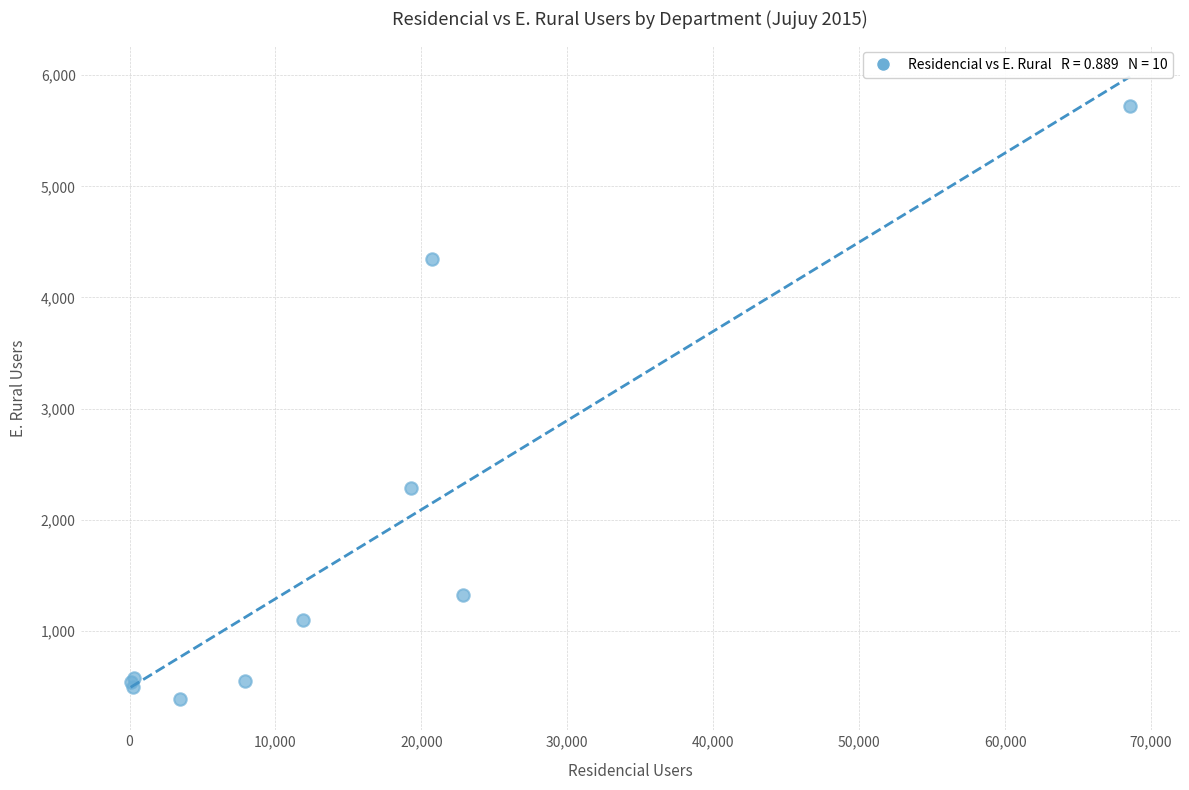

What Y value in the scatter plot is closest to 3055?

2286